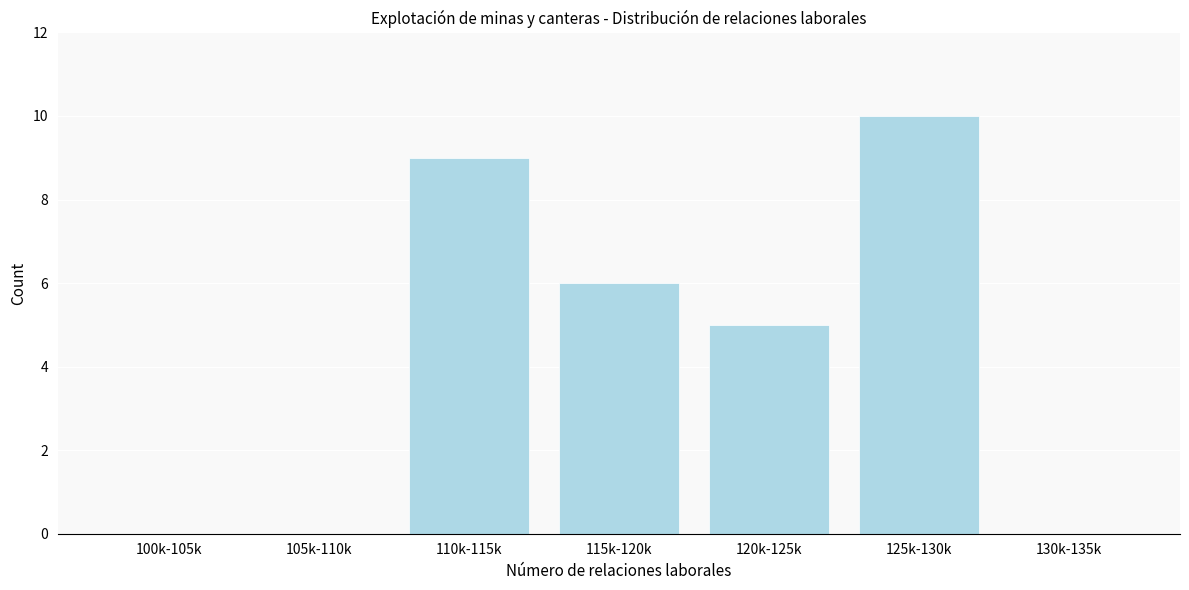

Reading left to right, transcribe all the data shown in this chart.

100k-105k=0	105k-110k=0	110k-115k=9	115k-120k=6	120k-125k=5	125k-130k=10	130k-135k=0